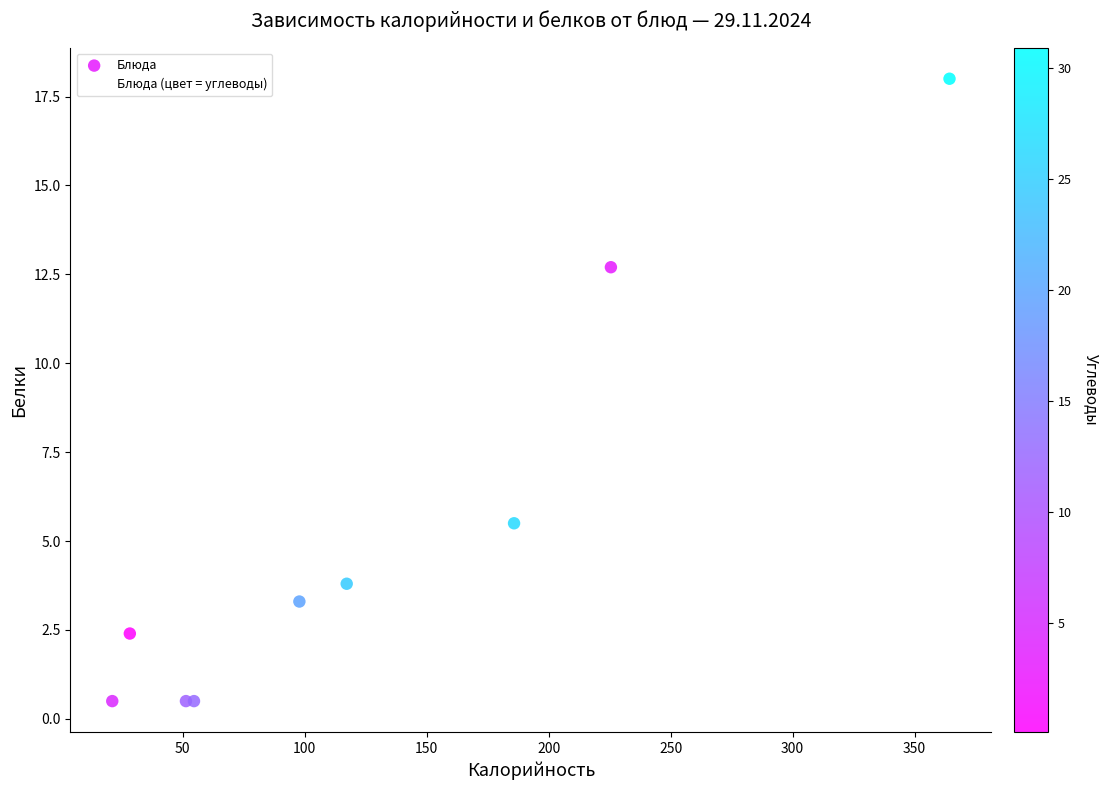

What Y value in the scatter plot is closest to 9?

5.5